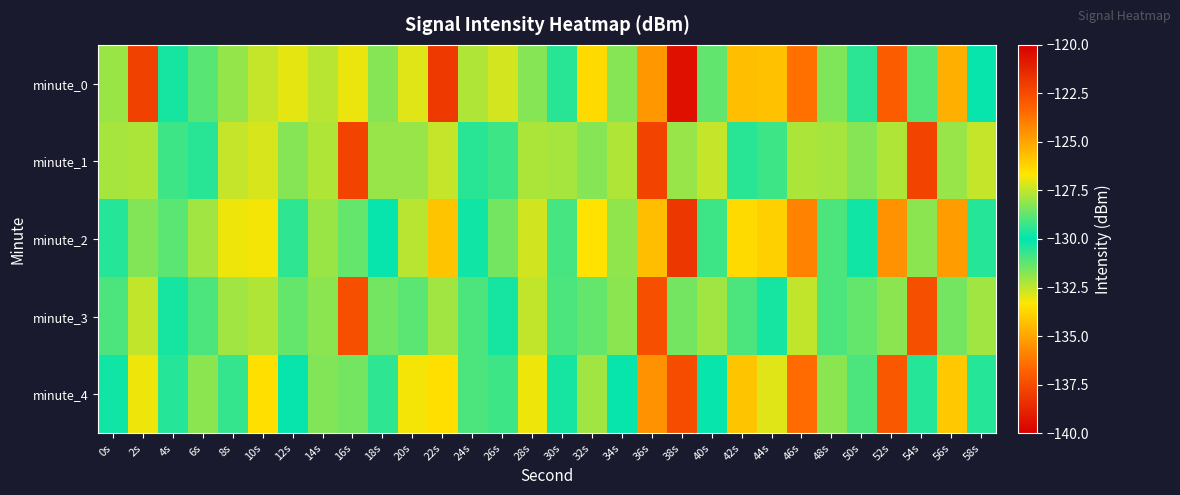

Reading left to right, transcribe all the data shown in this chart.

minute_0: 0s=-132.0	2s=-122.2	4s=-129.7	6s=-128.8	8s=-131.9	10s=-127.4	12s=-133.0	14s=-127.6	16s=-133.0	18s=-131.7	20s=-127.1	22s=-138.1	24s=-127.7	26s=-132.8	28s=-128.3	30s=-130.5	32s=-133.6	34s=-131.7	36s=-124.7	38s=-139.4	40s=-131.3	42s=-125.6	44s=-134.3	46s=-123.6	48s=-128.3	50s=-129.4	52s=-123.0	54s=-131.1	56s=-134.7	58s=-130.1
minute_1: 0s=-132.2	2s=-127.8	4s=-130.8	6s=-129.5	8s=-127.4	10s=-127.2	12s=-131.7	14s=-132.3	16s=-137.8	18s=-128.0	20s=-128.0	22s=-127.4	24s=-129.5	26s=-130.8	28s=-127.8	30s=-132.2	32s=-131.7	34s=-132.3	36s=-137.8	38s=-128.0	40s=-127.4	42s=-129.5	44s=-130.8	46s=-127.8	48s=-132.2	50s=-131.7	52s=-132.3	54s=-137.8	56s=-128.0	58s=-127.4
minute_2: 0s=-130.5	2s=-128.3	4s=-131.2	6s=-127.9	8s=-133.1	10s=-126.8	12s=-129.4	14s=-132.0	16s=-128.7	18s=-130.1	20s=-127.6	22s=-134.2	24s=-129.8	26s=-131.5	28s=-127.3	30s=-130.9	32s=-133.4	34s=-128.1	36s=-125.7	38s=-138.2	40s=-130.8	42s=-126.4	44s=-133.9	46s=-124.1	48s=-129.0	50s=-130.2	52s=-124.5	54s=-131.8	56s=-135.2	58s=-130.5
minute_3: 0s=-131.0	2s=-127.5	4s=-130.3	6s=-129.0	8s=-127.9	10s=-127.7	12s=-131.3	14s=-131.8	16s=-137.4	18s=-128.5	20s=-128.8	22s=-127.9	24s=-129.0	26s=-130.3	28s=-127.5	30s=-131.0	32s=-131.3	34s=-131.8	36s=-137.4	38s=-128.5	40s=-127.9	42s=-129.0	44s=-130.3	46s=-127.5	48s=-131.0	50s=-131.3	52s=-131.8	54s=-137.4	56s=-128.5	58s=-127.9
minute_4: 0s=-129.8	2s=-126.9	4s=-129.5	6s=-128.2	8s=-130.7	10s=-126.5	12s=-130.1	14s=-128.3	16s=-131.5	18s=-129.4	20s=-126.8	22s=-133.5	24s=-129.0	26s=-130.8	28s=-126.9	30s=-129.7	32s=-132.1	34s=-129.9	36s=-124.5	38s=-137.5	40s=-130.1	42s=-125.8	44s=-132.9	46s=-123.5	48s=-128.2	50s=-129.0	52s=-122.9	54s=-130.5	56s=-134.1	58s=-129.5